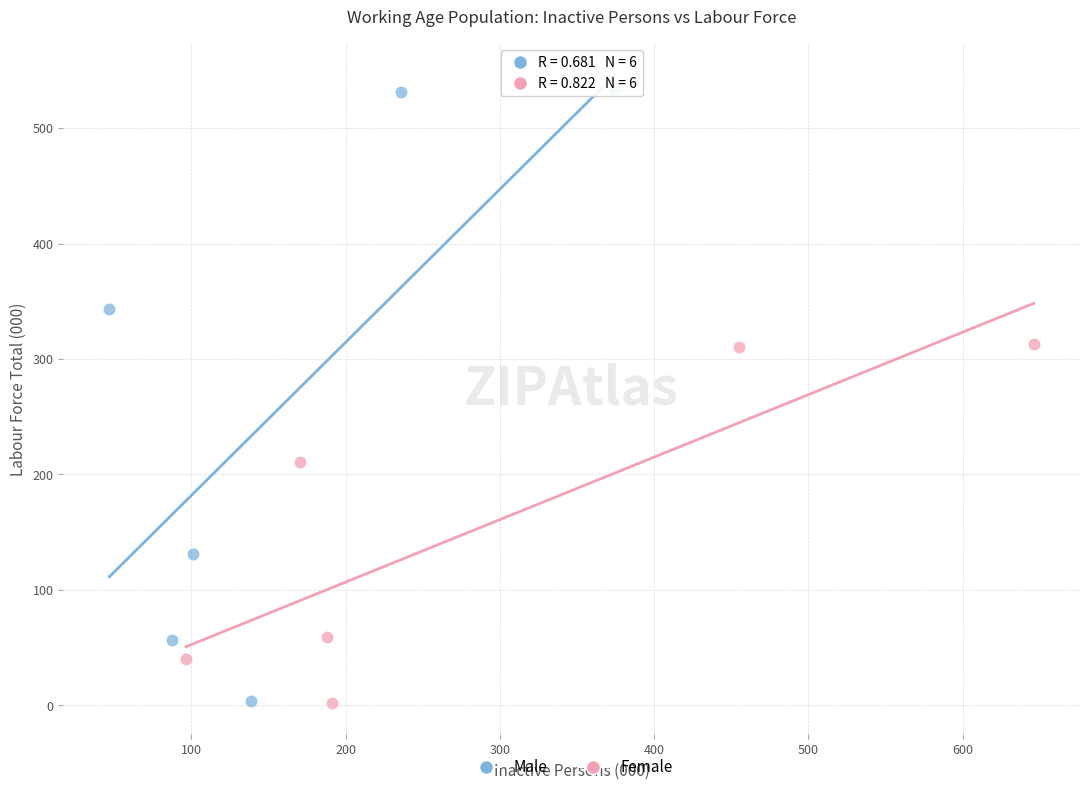

Which series has the largest Y range (max minus min)?

Male